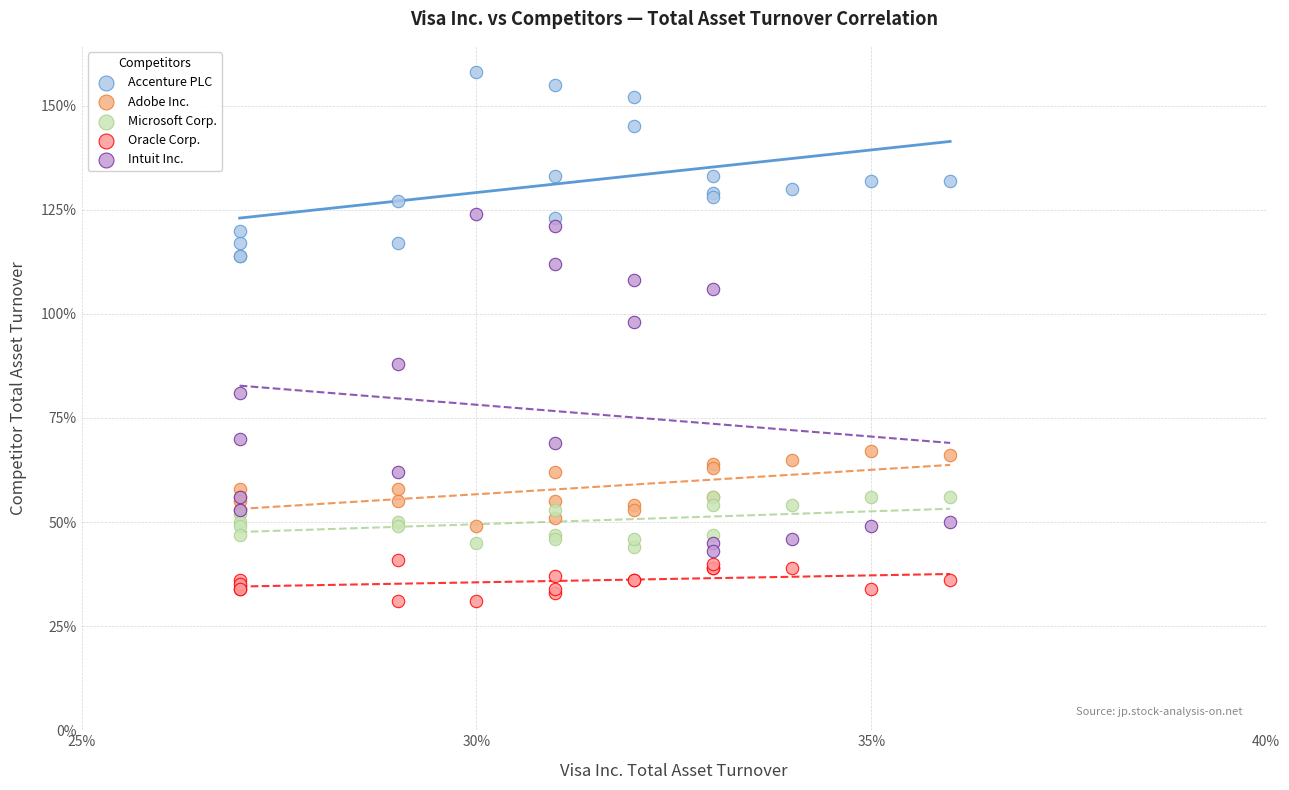

What are all the series names shown in the legend?

Accenture PLC, Adobe Inc., Microsoft Corp., Oracle Corp., Intuit Inc.